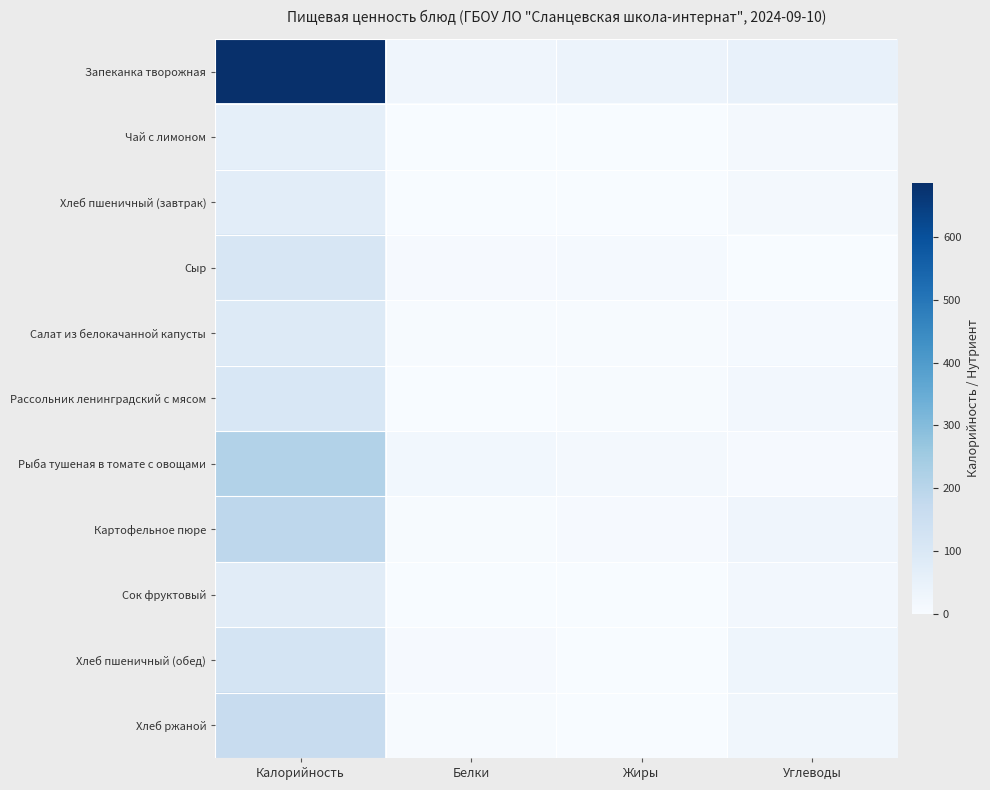

Which series has the largest total across all categories?

Запеканка творожная